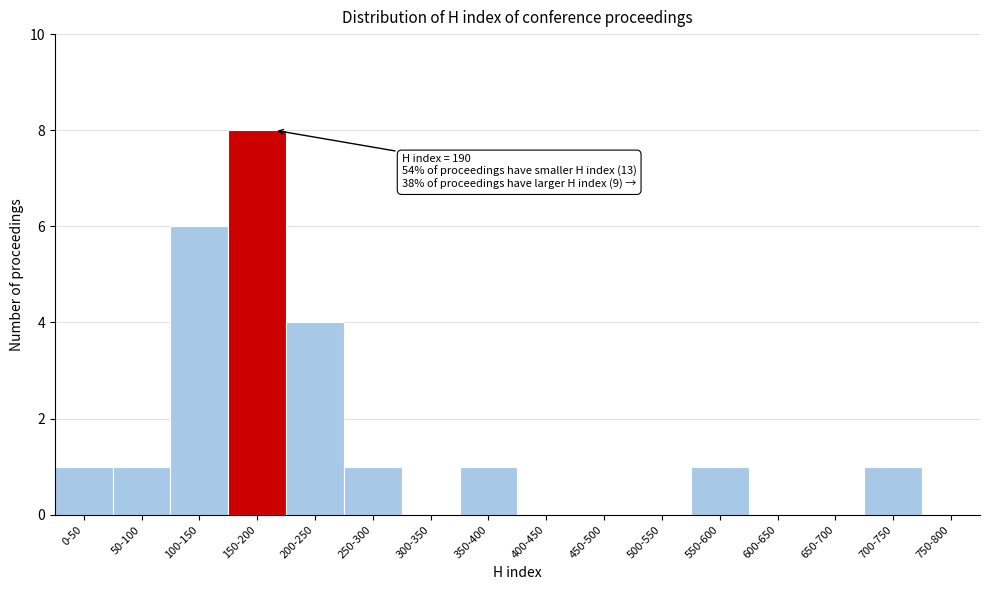

Reading left to right, what are all the values shown in this chart?

0-50=1	50-100=1	100-150=6	150-200=8	200-250=4	250-300=1	300-350=0	350-400=1	400-450=0	450-500=0	500-550=0	550-600=1	600-650=0	650-700=0	700-750=1	750-800=0